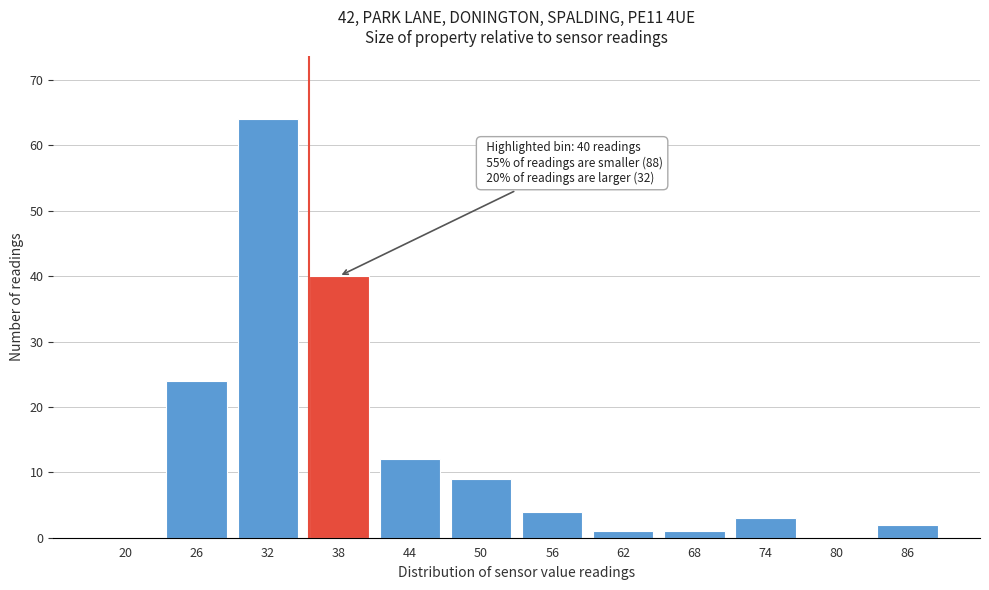

Reading left to right, transcribe all the data shown in this chart.

20=0	26=24	32=64	38=40	44=12	50=9	56=4	62=1	68=1	74=3	80=0	86=2